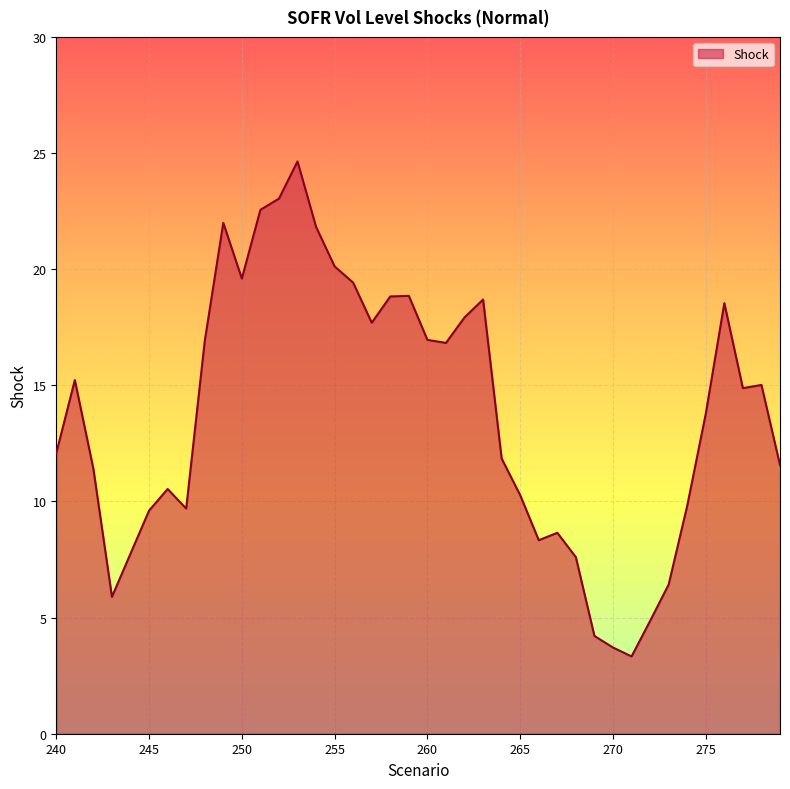

What is the maximum value shown in the chart?

24.6